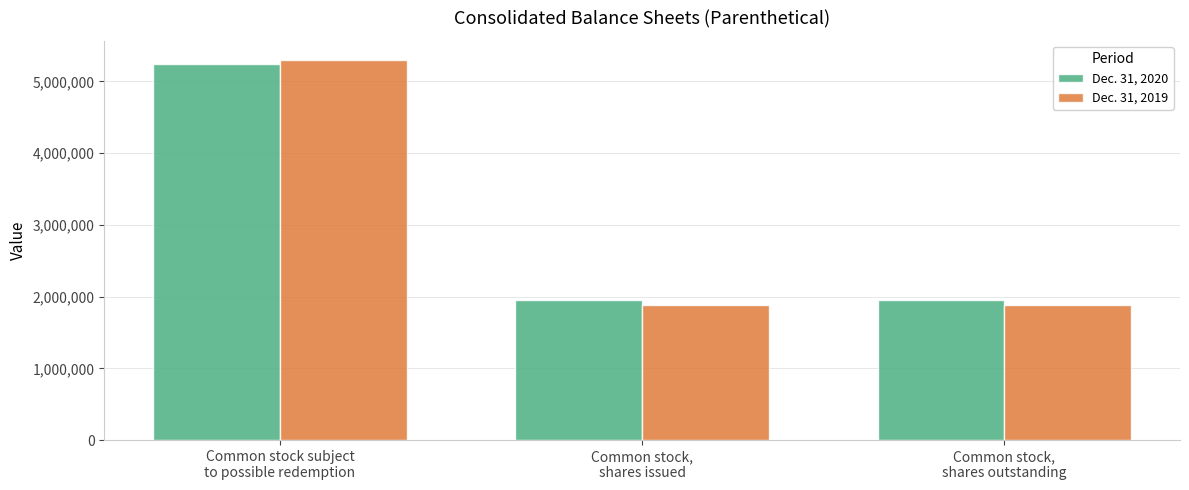

Is it true that Dec. 31, 2020 equals 8855296 at Common stock subject
to possible redemption?

False